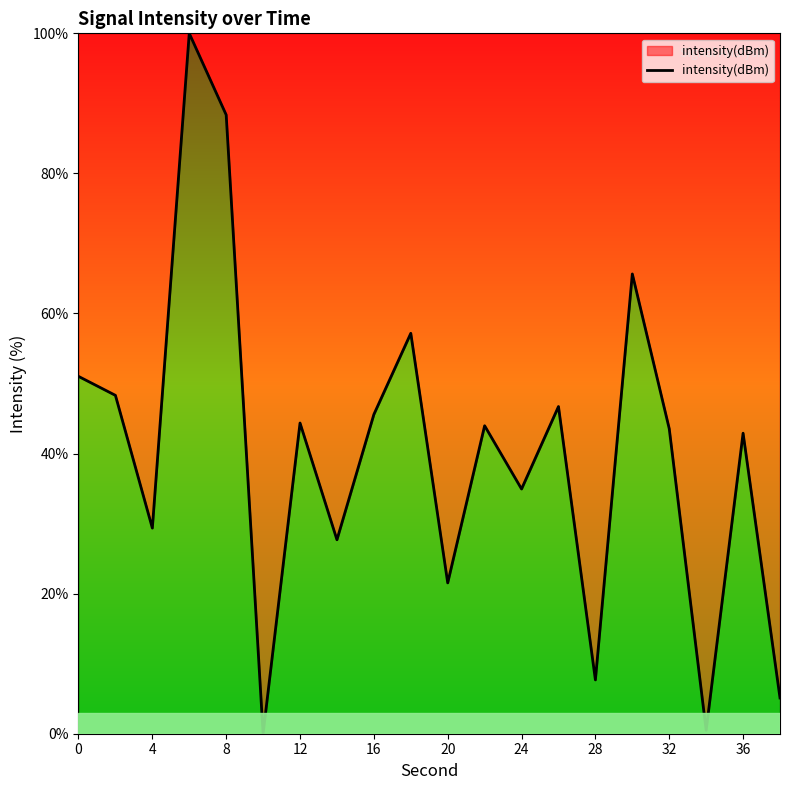

What is the maximum value shown in the chart?

100.0